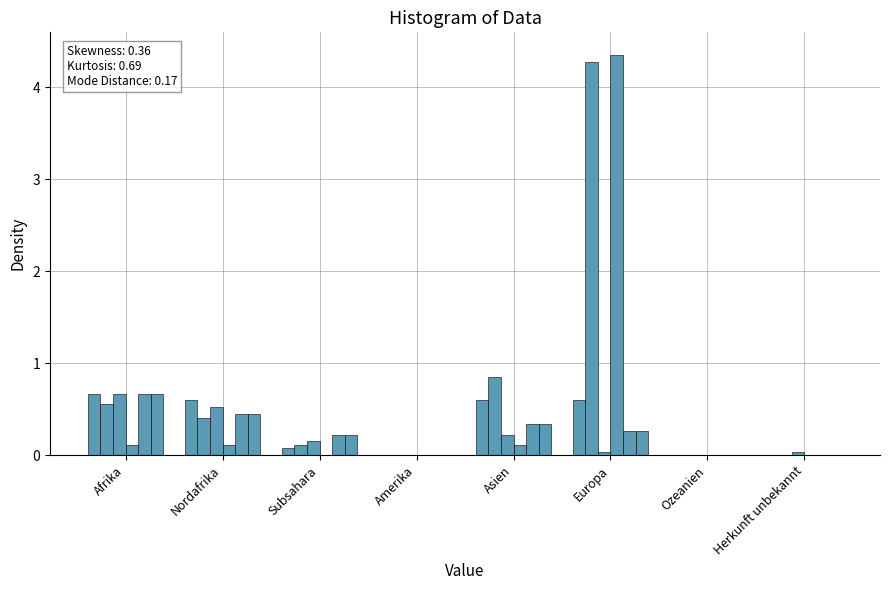

At which category is the sum across all series the highest?

Europa